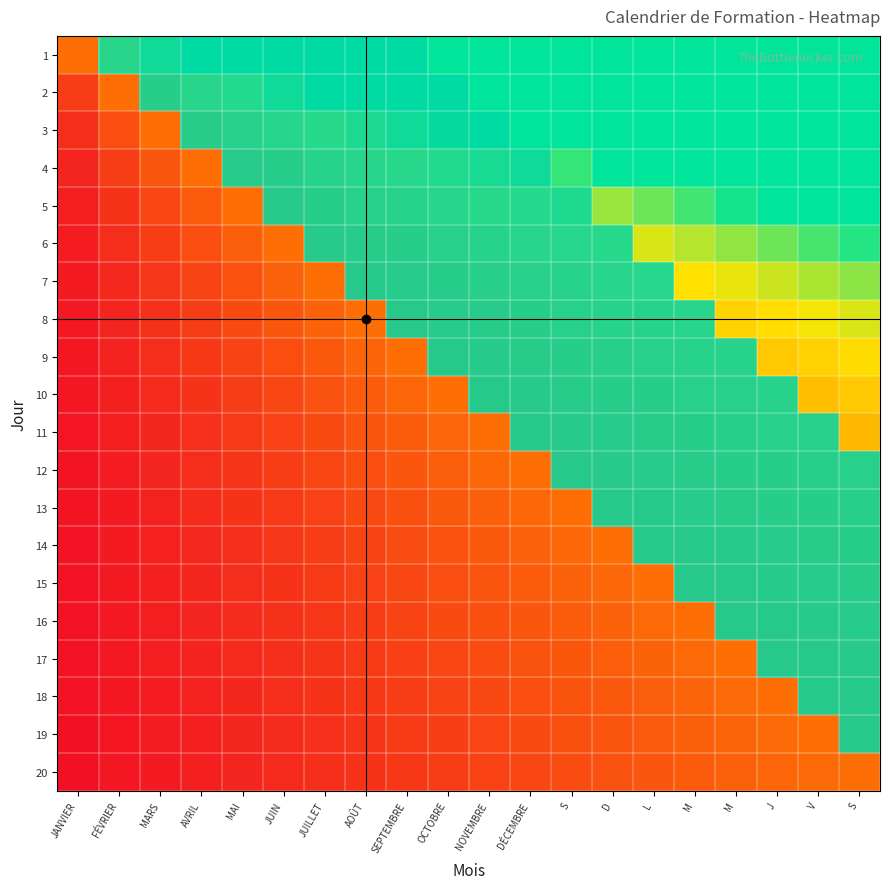

True or false: 12 has a value of 0.5 at JUIN.

True